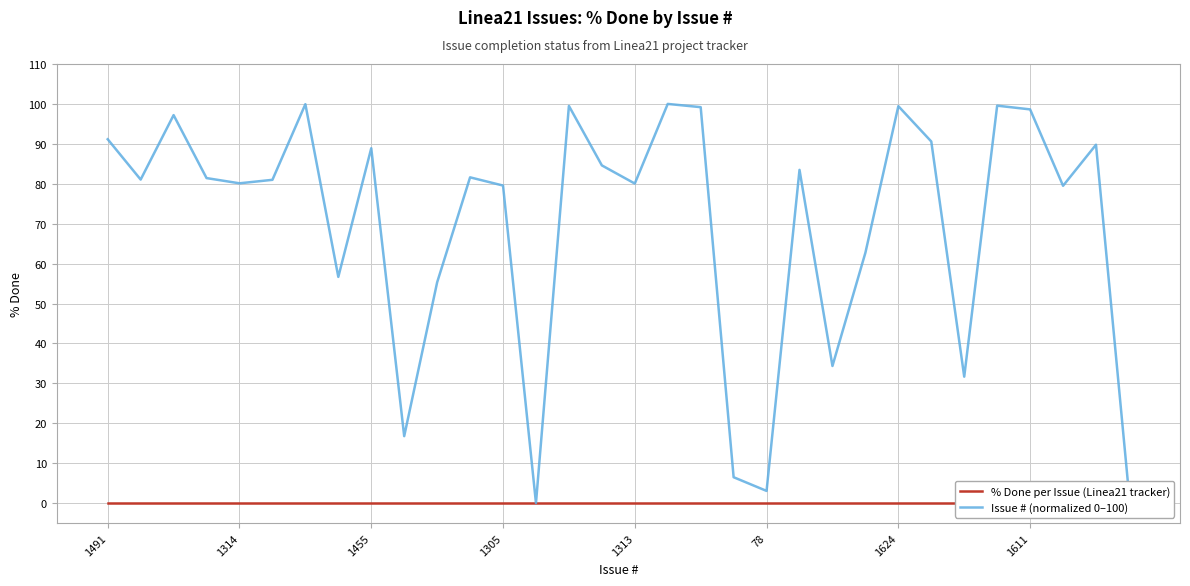

The % Done per Issue (Linea21 tracker) series shows 0.0 at 17. True or false?

True